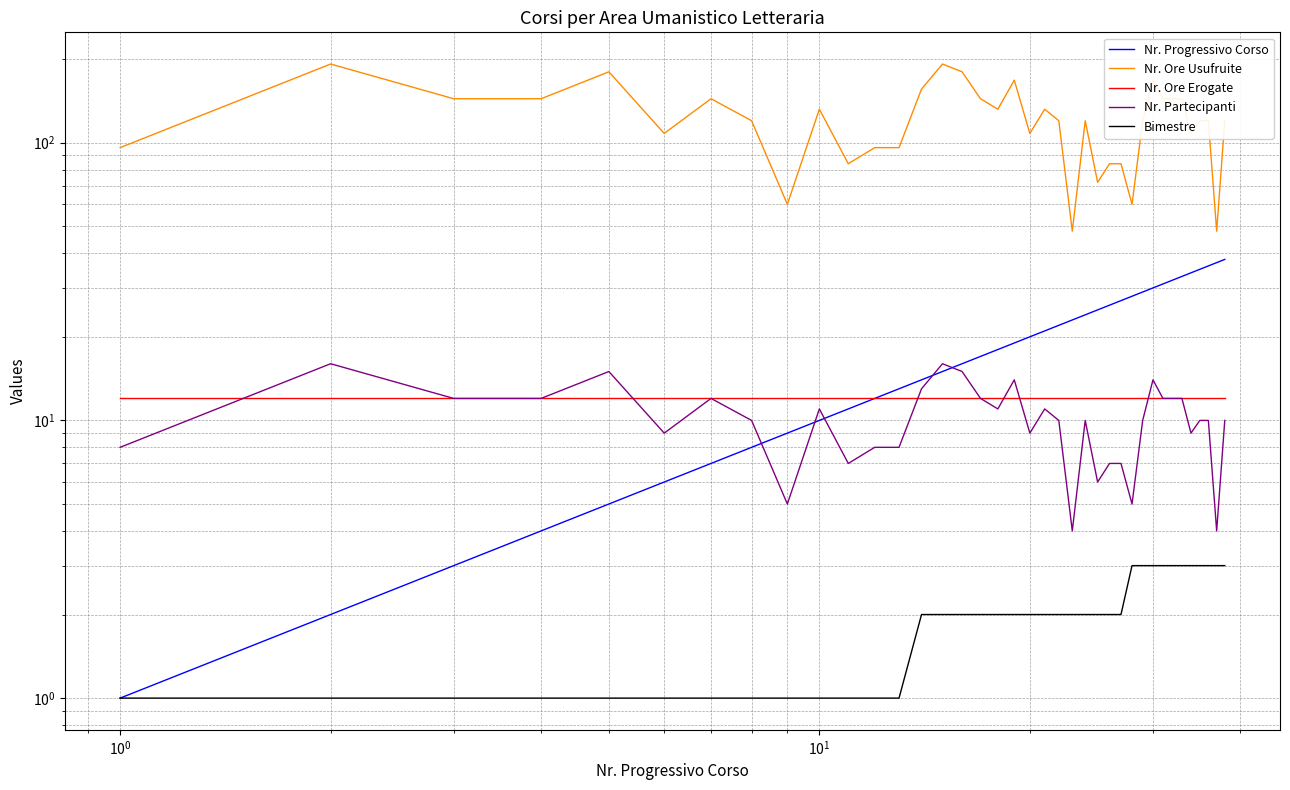

What is the greatest value displayed?

192